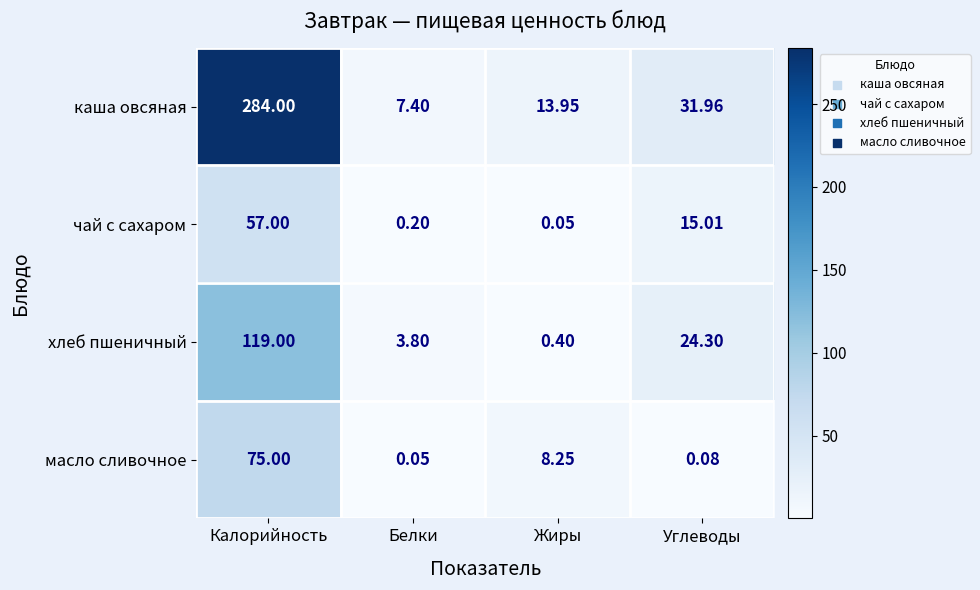

Which series has the largest total across all categories?

каша овсяная